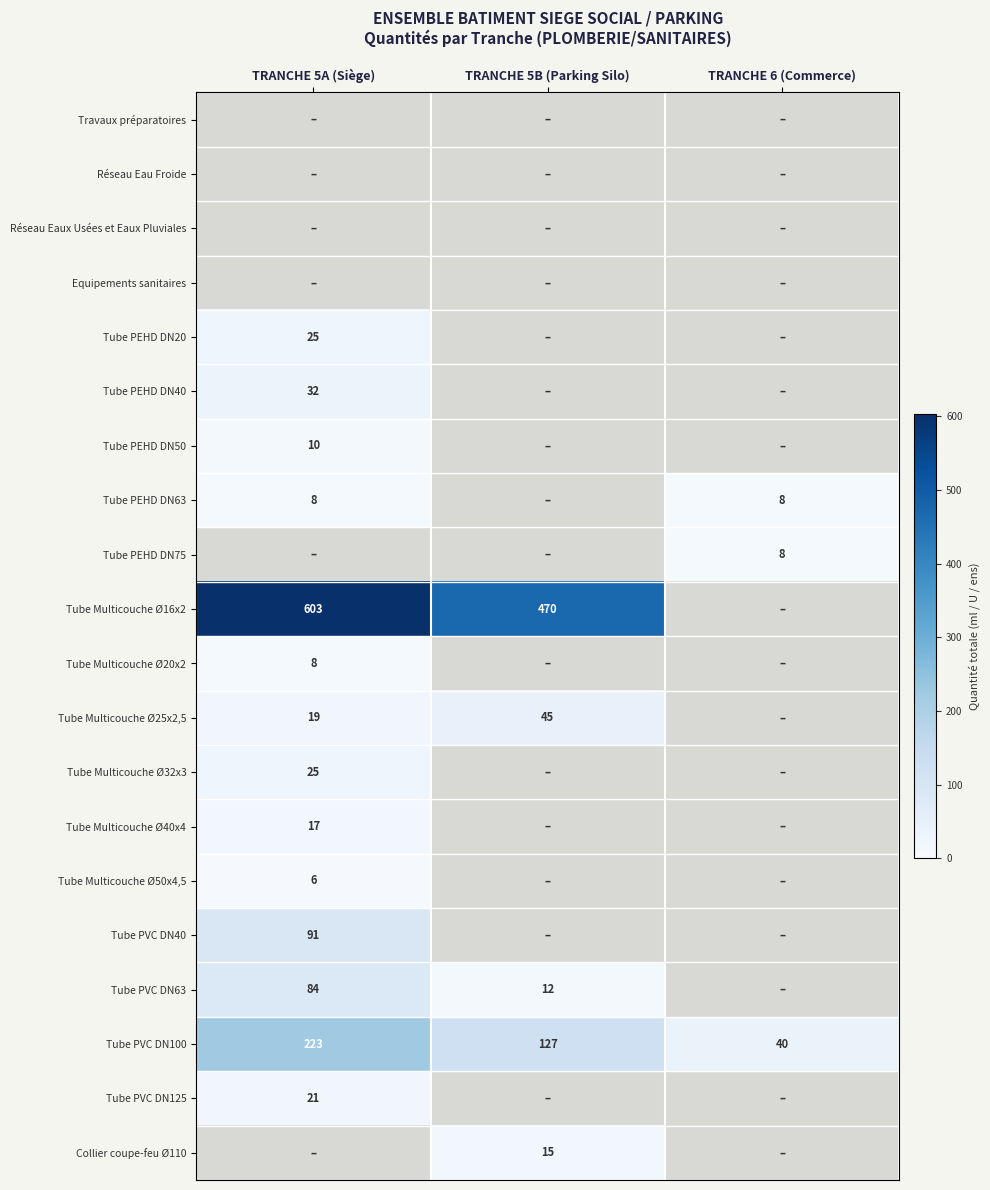

The Tube Multicouche Ø16x2 series shows 470 at TRANCHE 5B (Parking Silo). True or false?

True